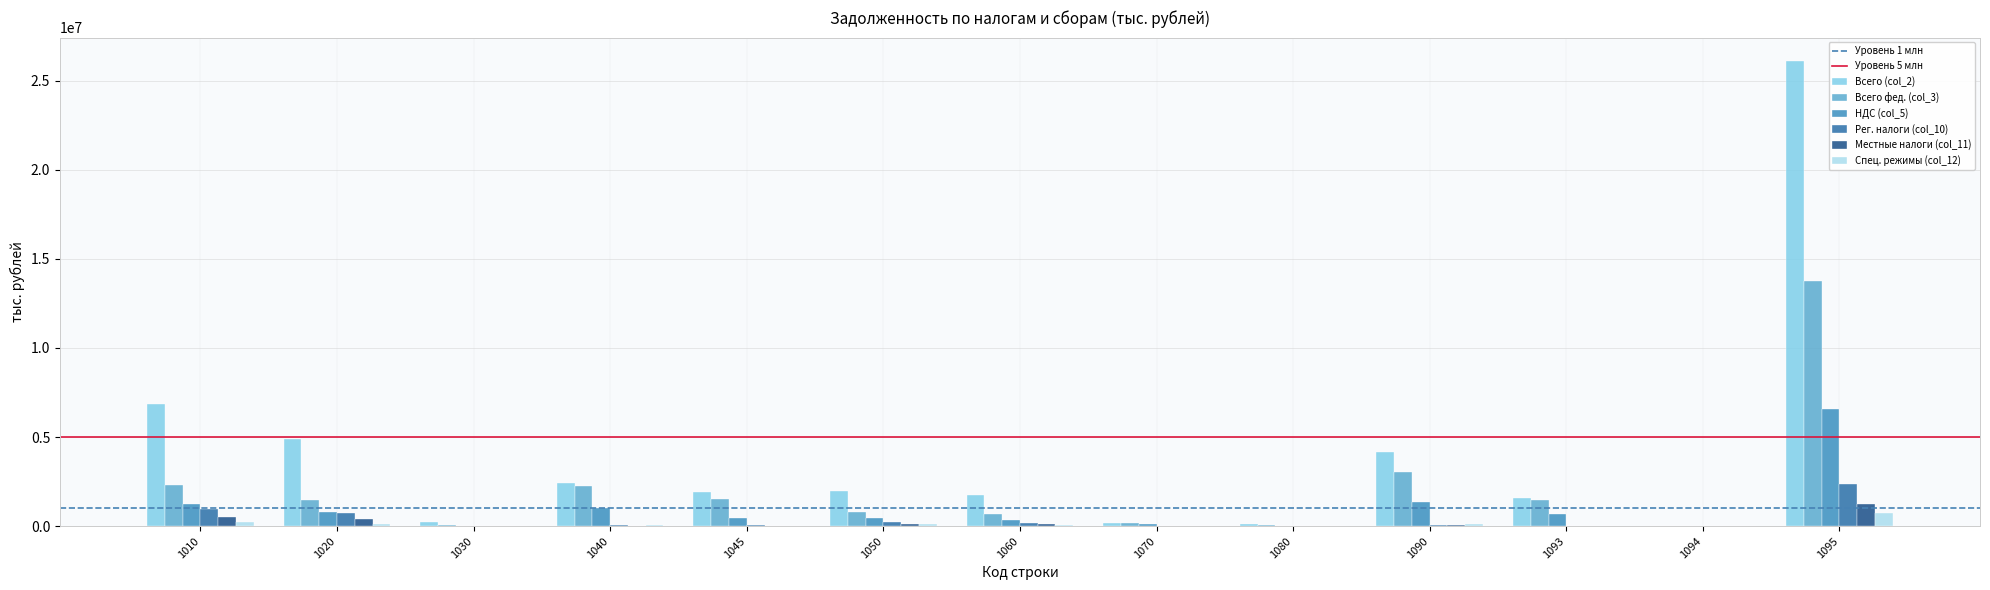

Is the value of НДС (col_5) at 1095 greater than the value of Всего (col_2) at 1093?

Yes